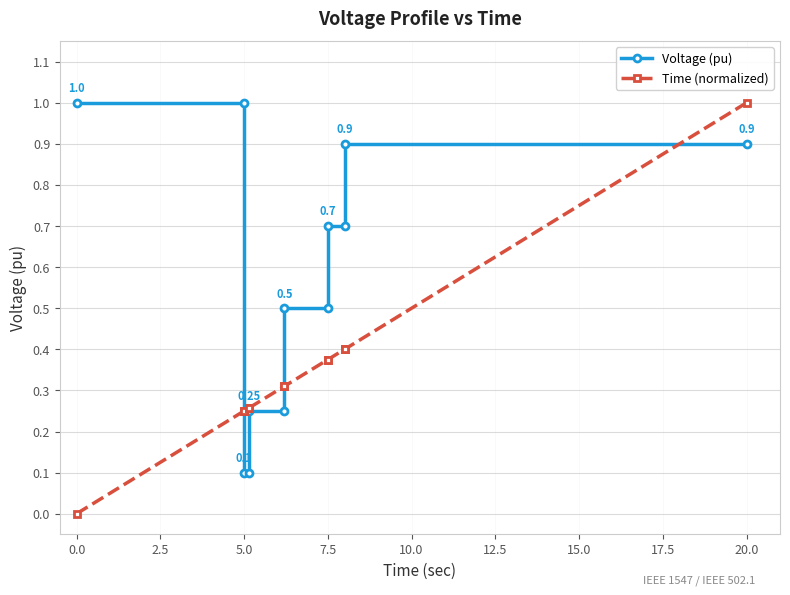

What is the value of the Voltage (pu) point at the 6th from the left?

0.2